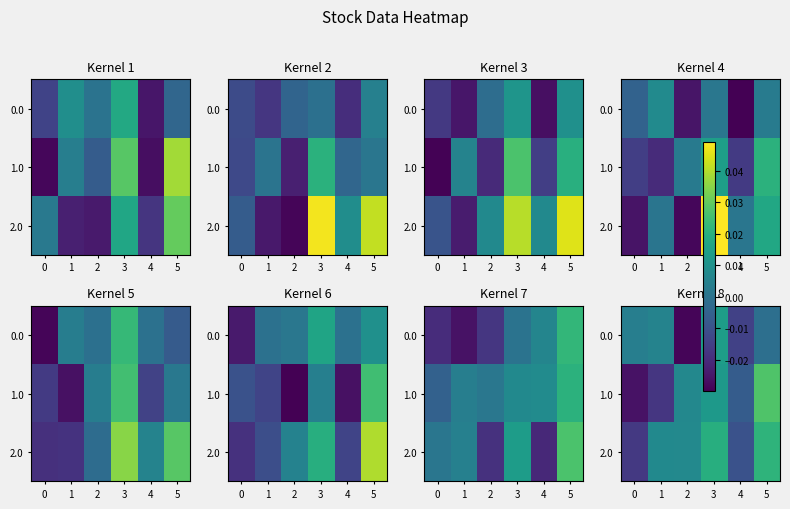

The value of 2.0 at 3 is 0.0. True or false?

False